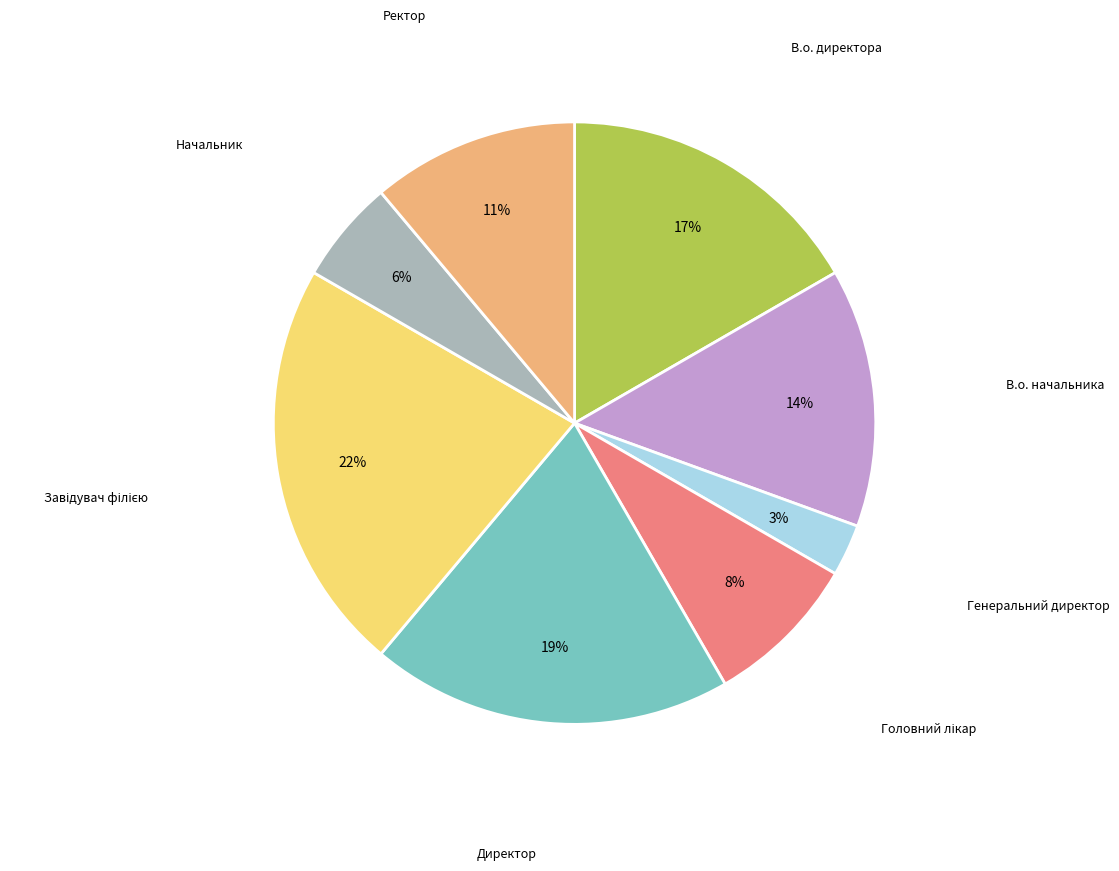

Does any single category account for the majority?

No